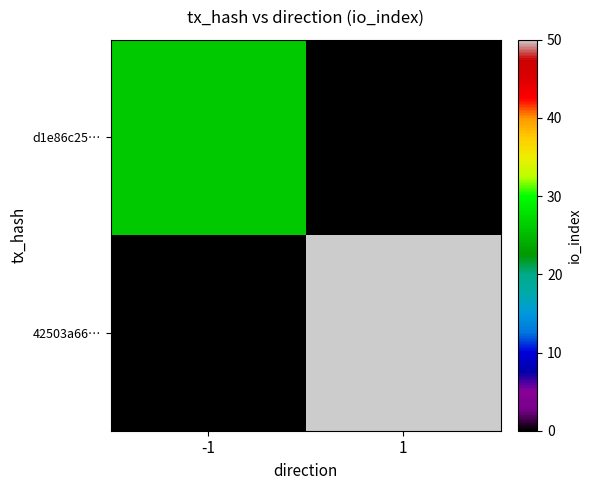

Which series has the largest range (max minus min)?

42503a66…